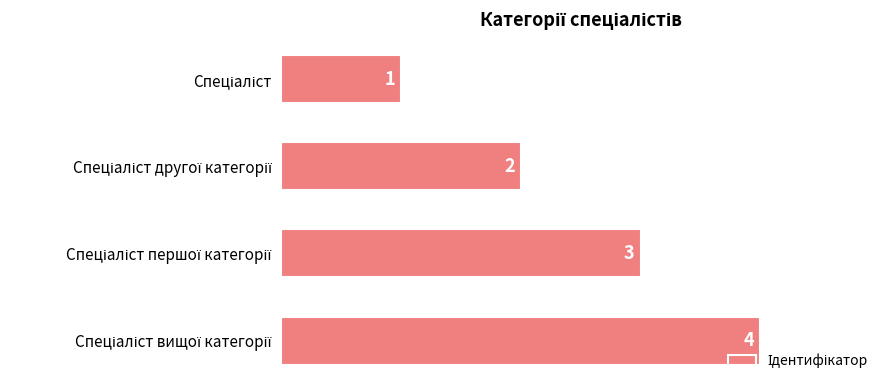

What is the greatest value displayed?

4